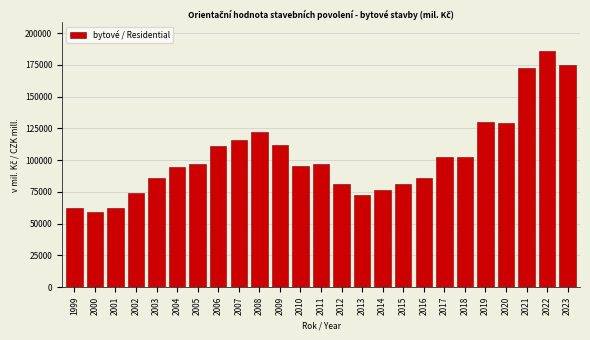

What is the difference between the maximum and minimum values?

126611